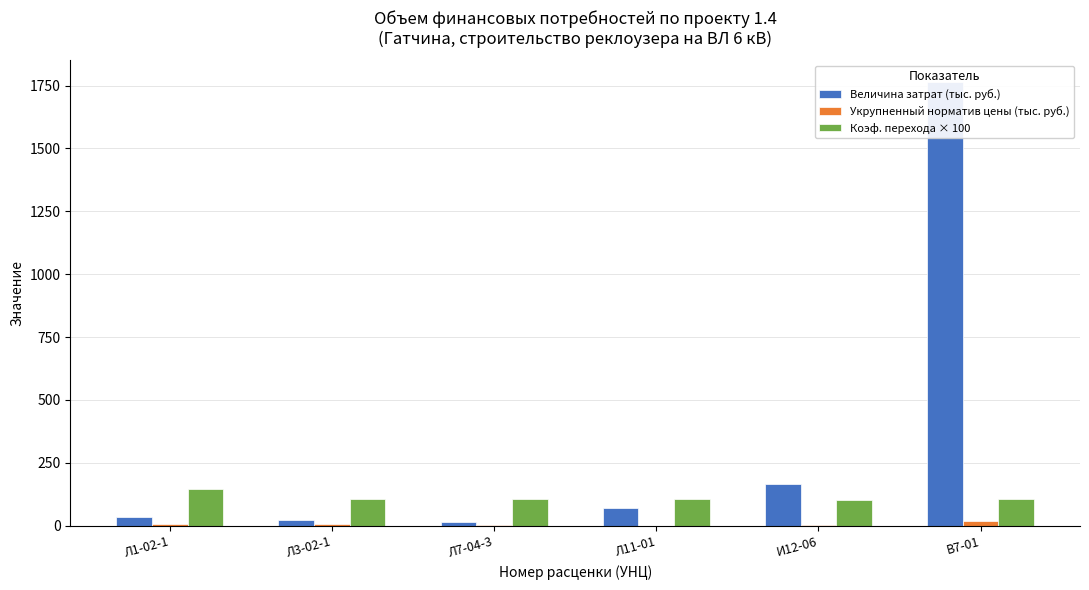

What is the label of the 1st bar from the left?

Л1-02-1